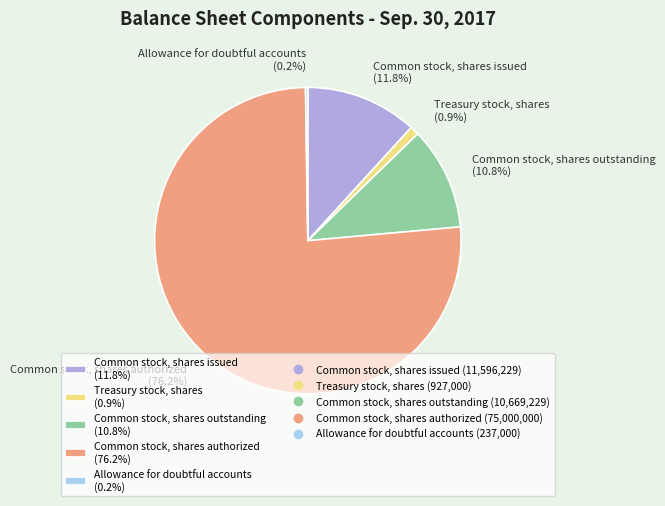

Between Common stock, shares outstanding (10.8%) and Common stock, shares issued (11.8%), which is larger?

Common stock, shares issued (11.8%)